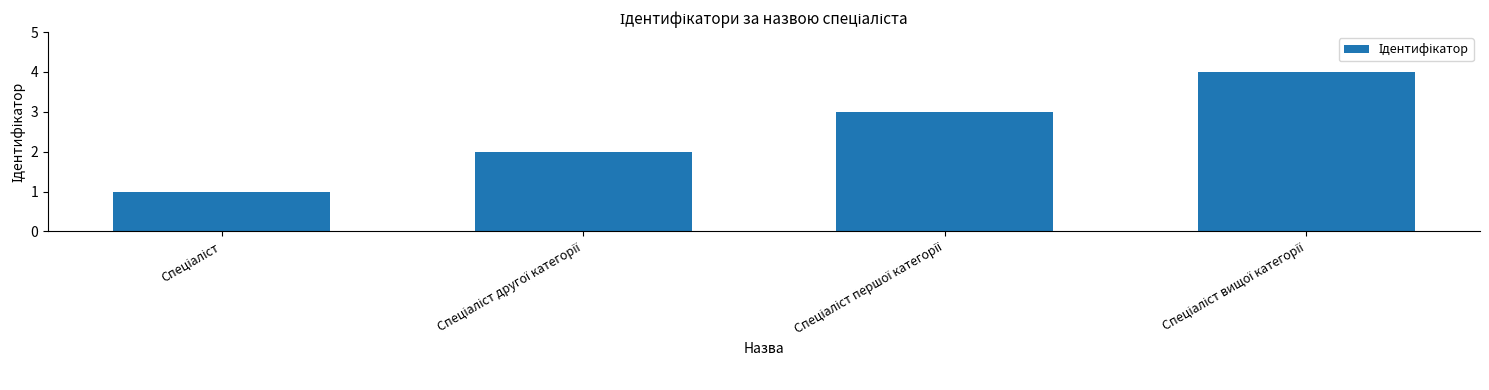

What is the sum of all values?

10